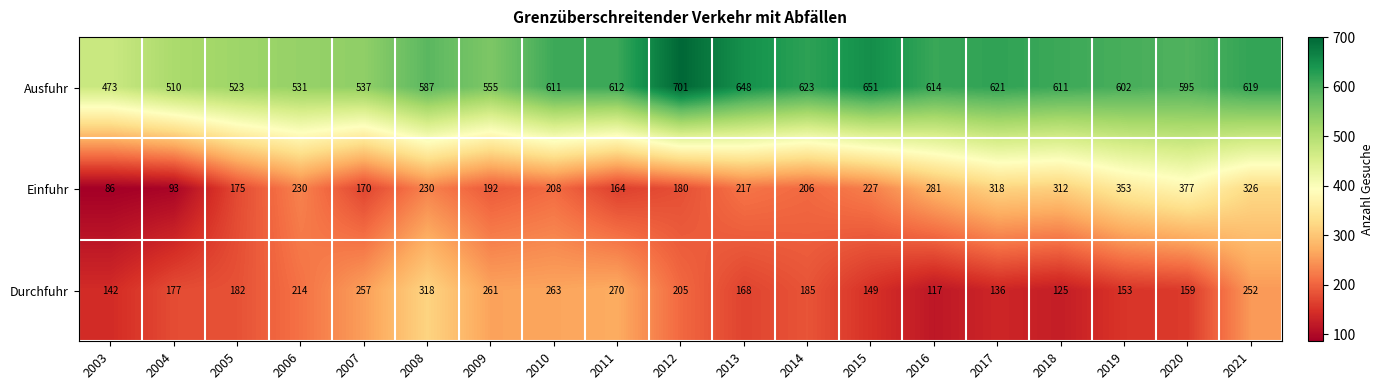

Which series has the largest total across all categories?

Ausfuhr